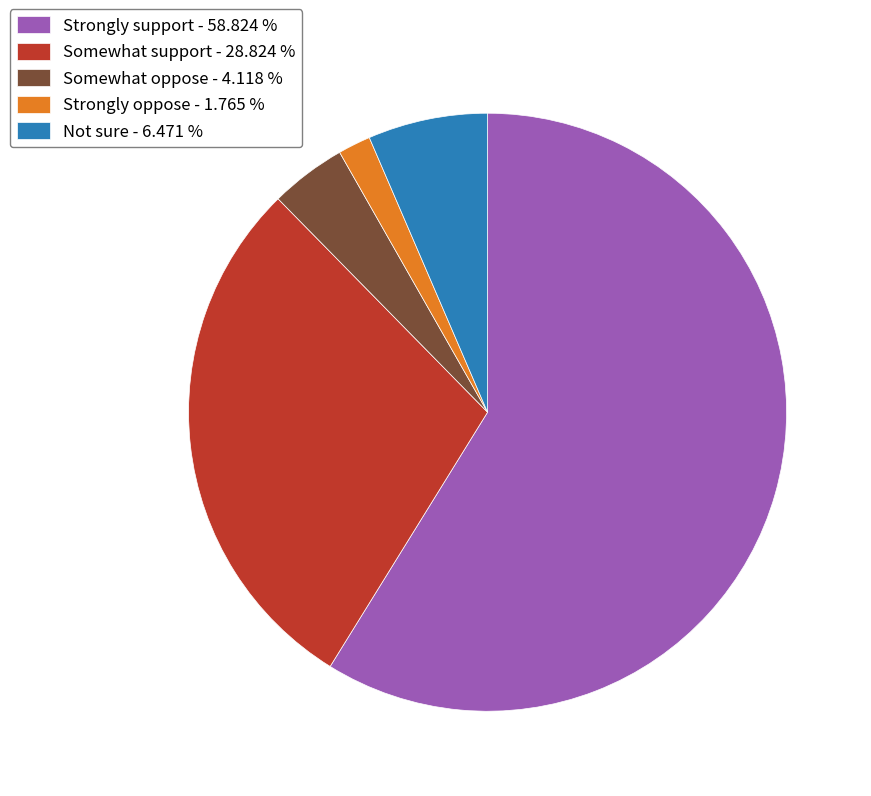

True or false: Strongly oppose accounts for 2% of the total.

True